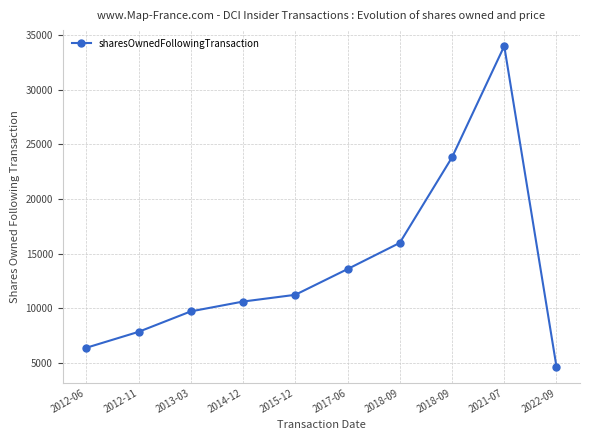

At which category does the chart reach its minimum across all series?

2022-09